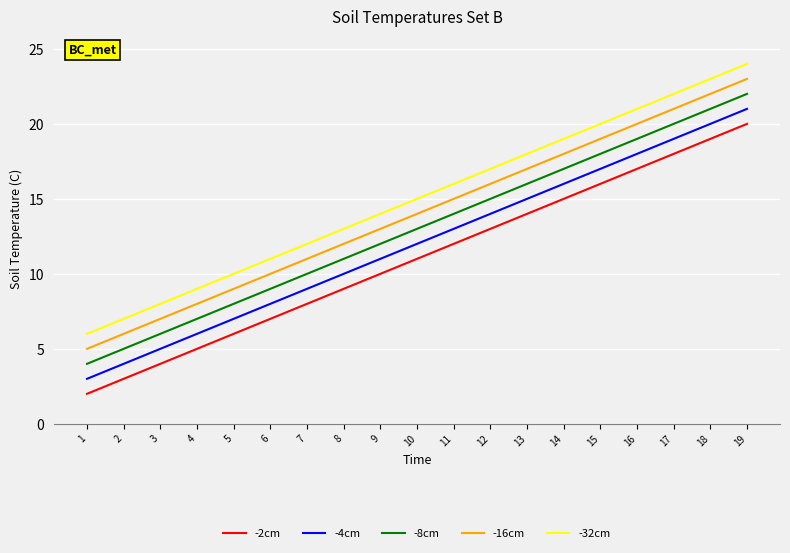

Which series has the largest total across all categories?

-32cm